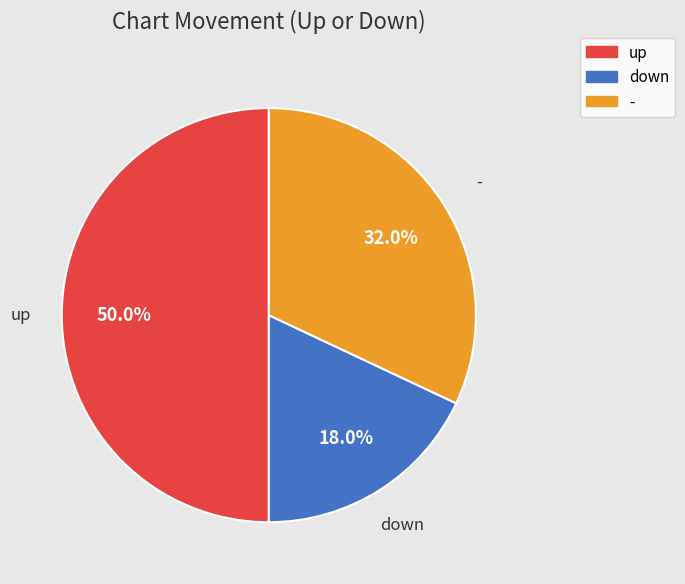

To the nearest percent, what is the difference between the largest and smallest slice percentages?

32%